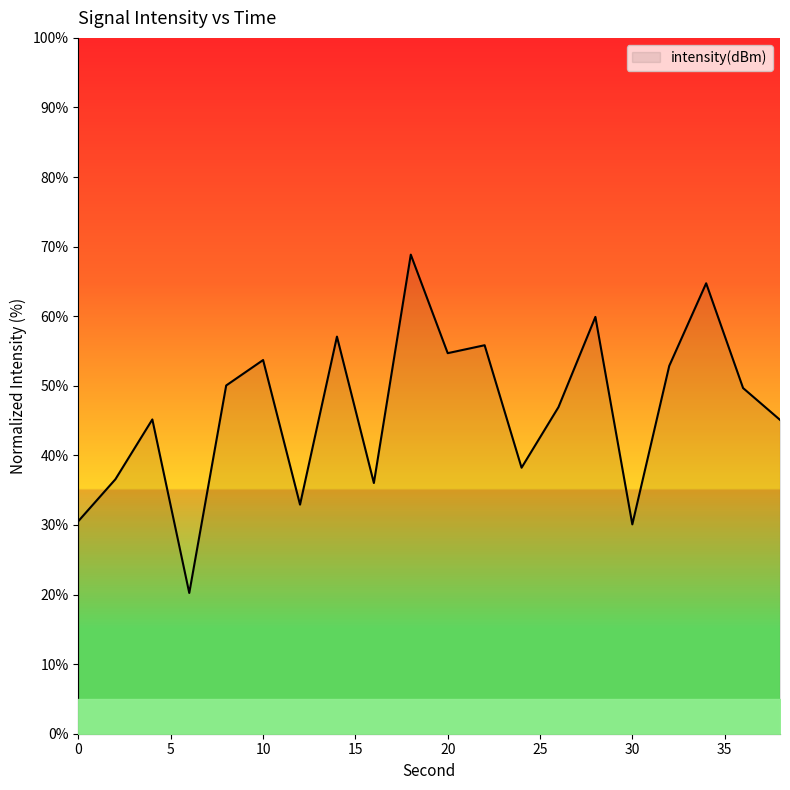

What is the difference between the maximum and minimum values?

48.6